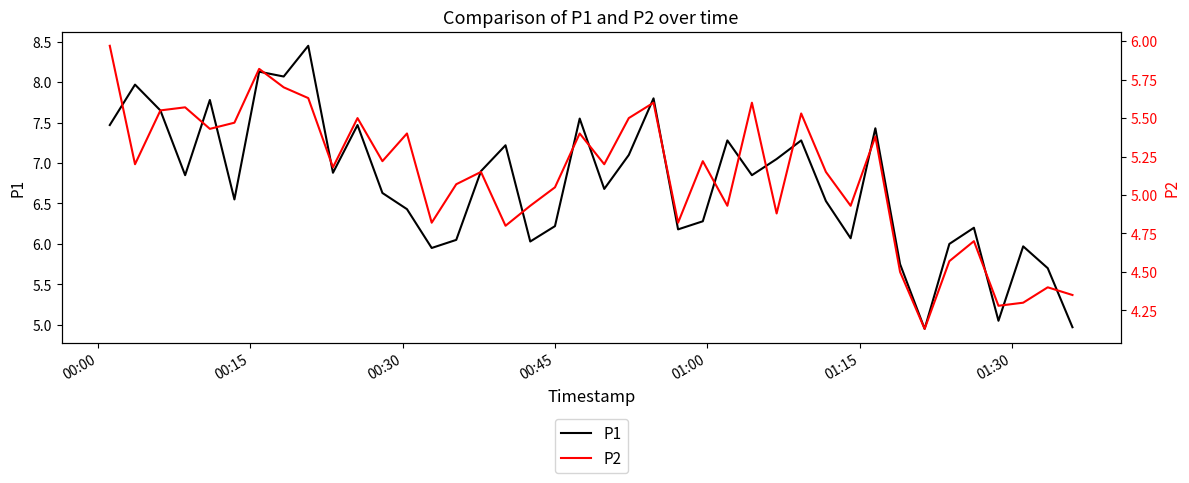

At how many categories does at least one series exceed 5?

38